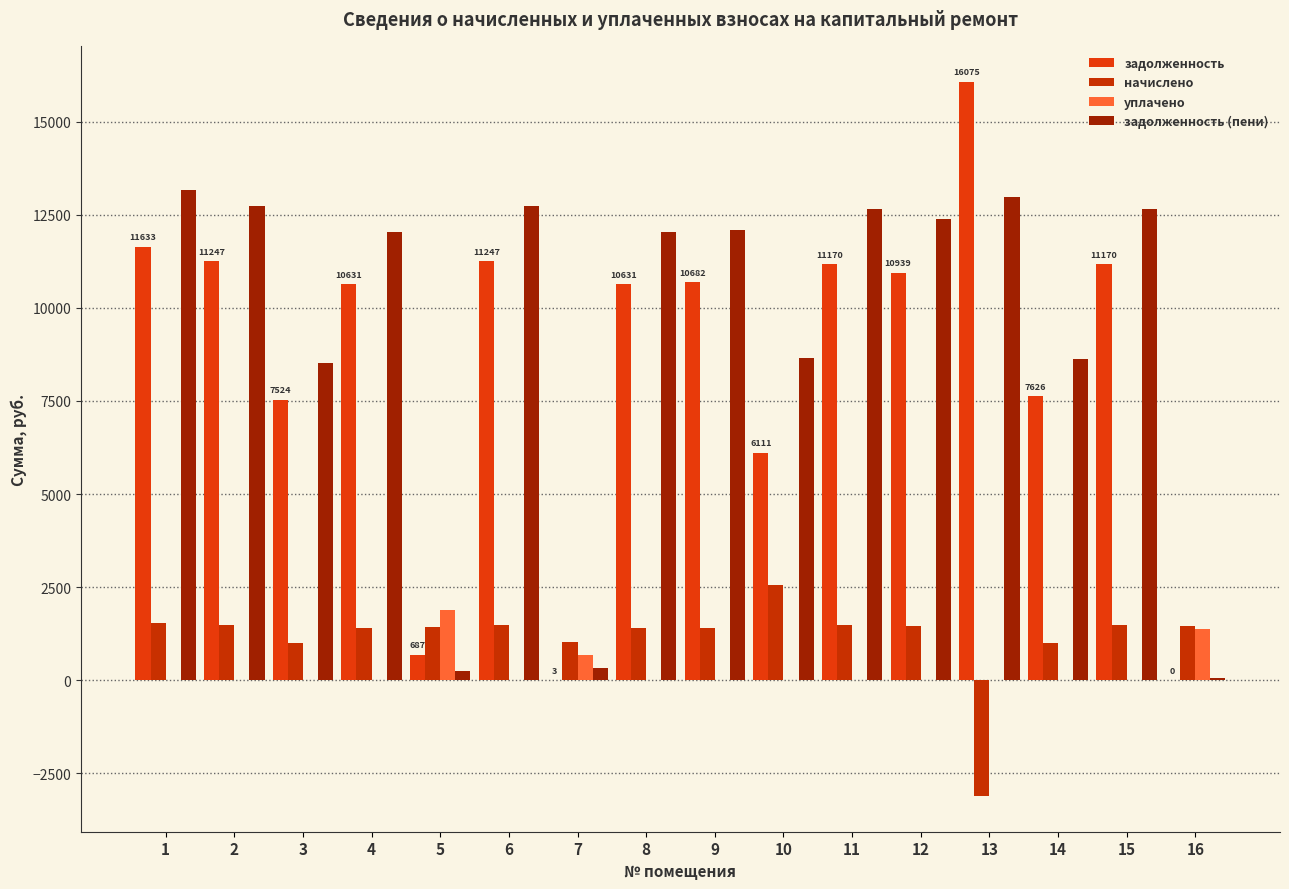

What is the sum of all начислено values?

18538.2